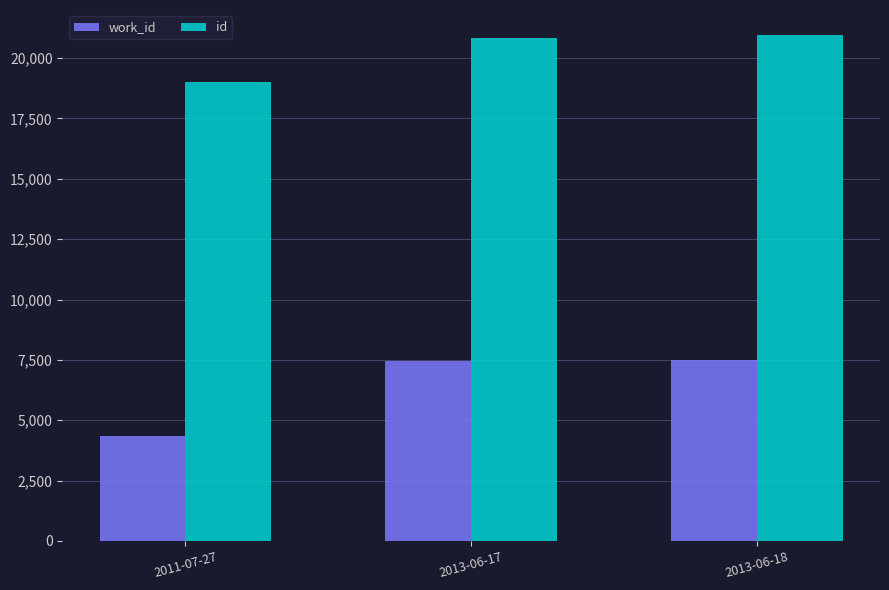

What is the difference between the work_id values at 2011-07-27 and 2013-06-17?

3096